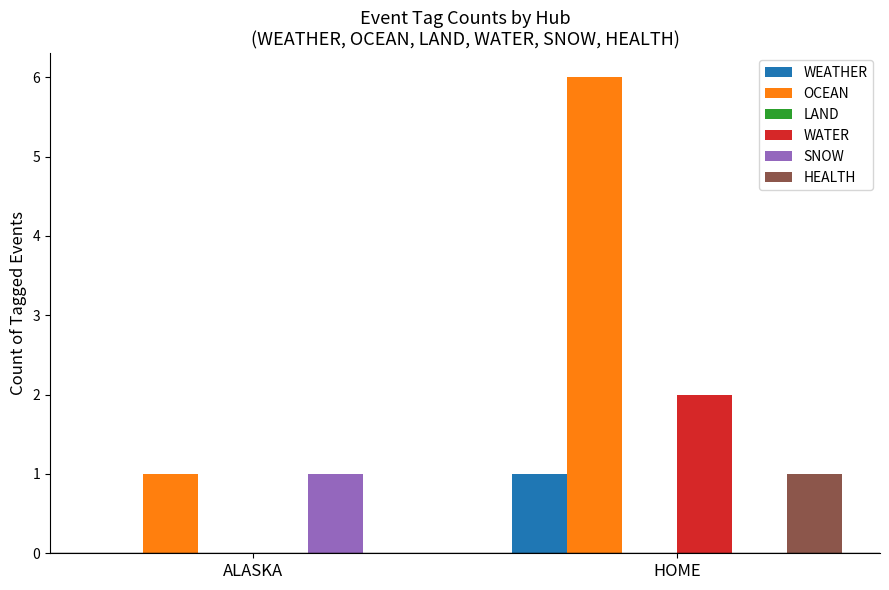

Are the bars horizontal?

No